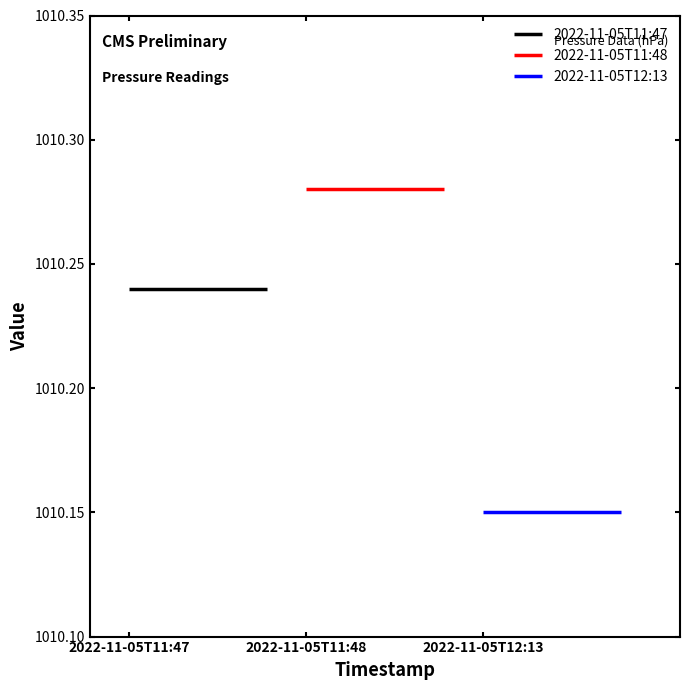

Does the chart contain any negative values?

No